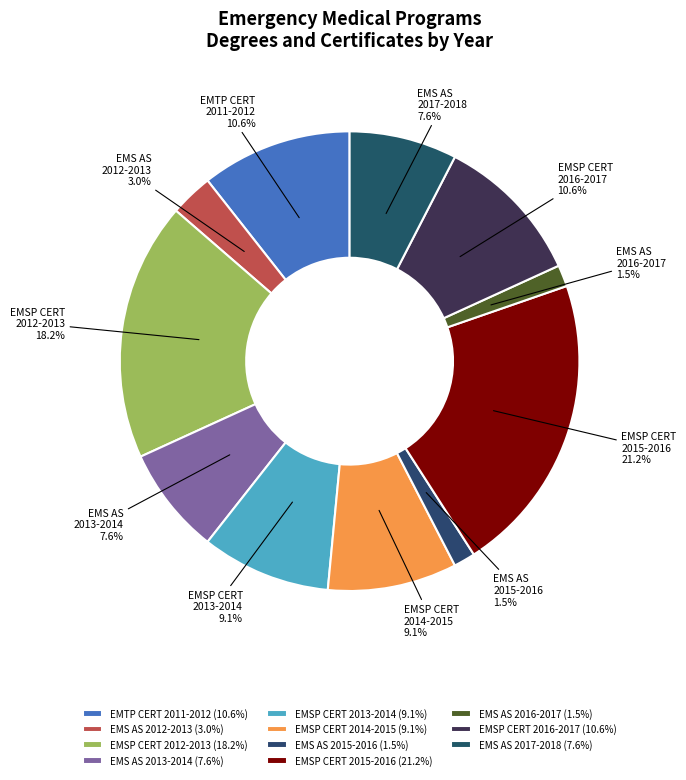

How much of the chart is everything except EMS AS 2013-2014?

92.4%